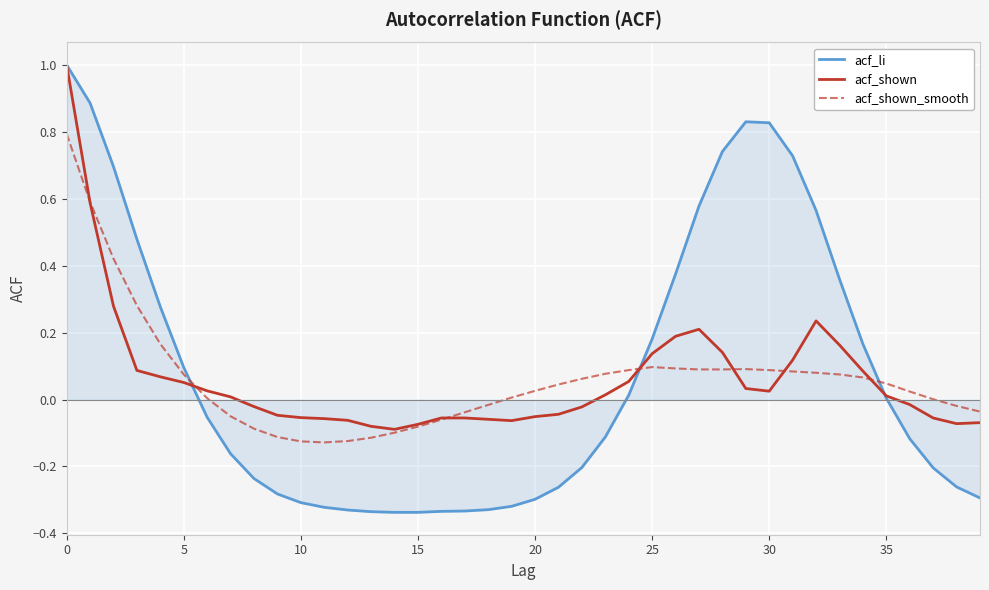

What is the highest value of the acf_li series?

1.0